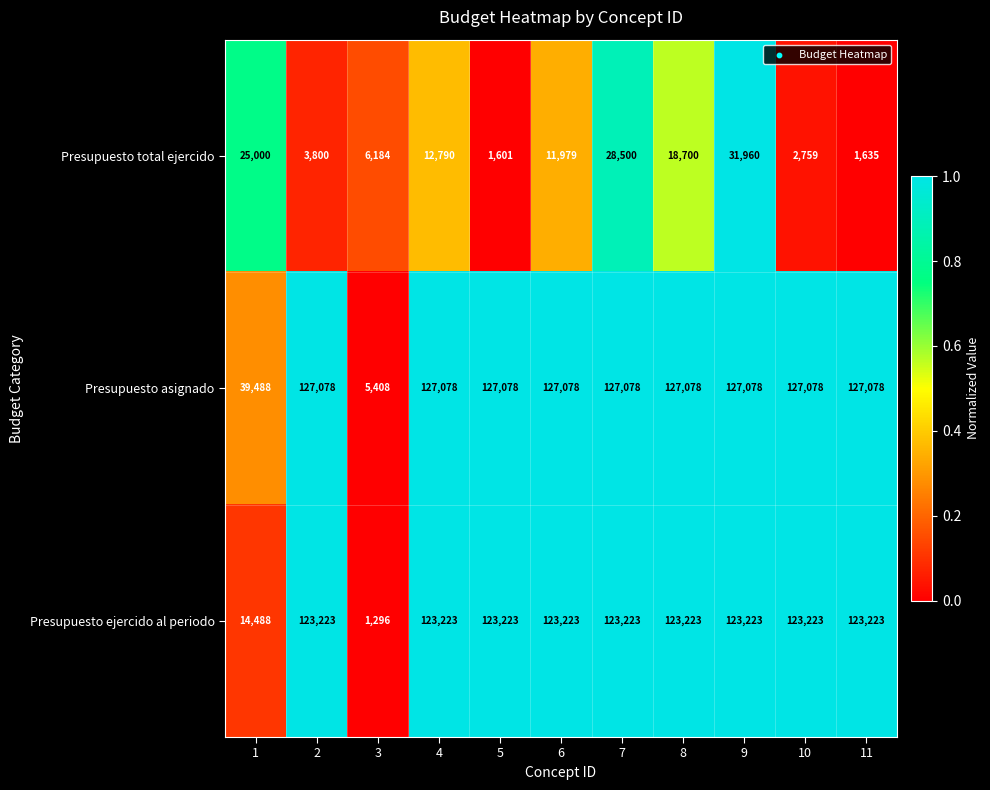

What is the difference between the second highest and second lowest values in the Presupuesto ejercido al periodo series?

108735